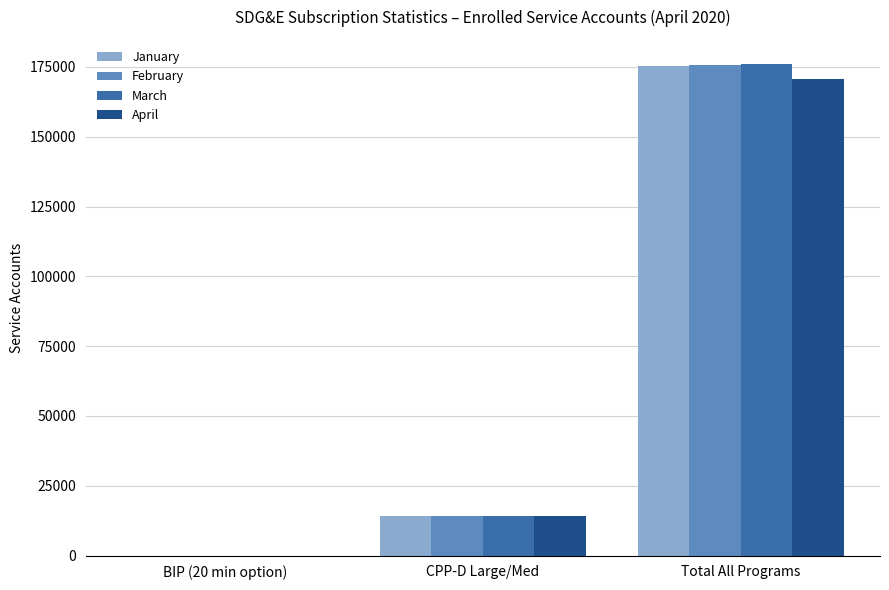

Where is March nearest to the value 87947?

CPP-D Large/Med